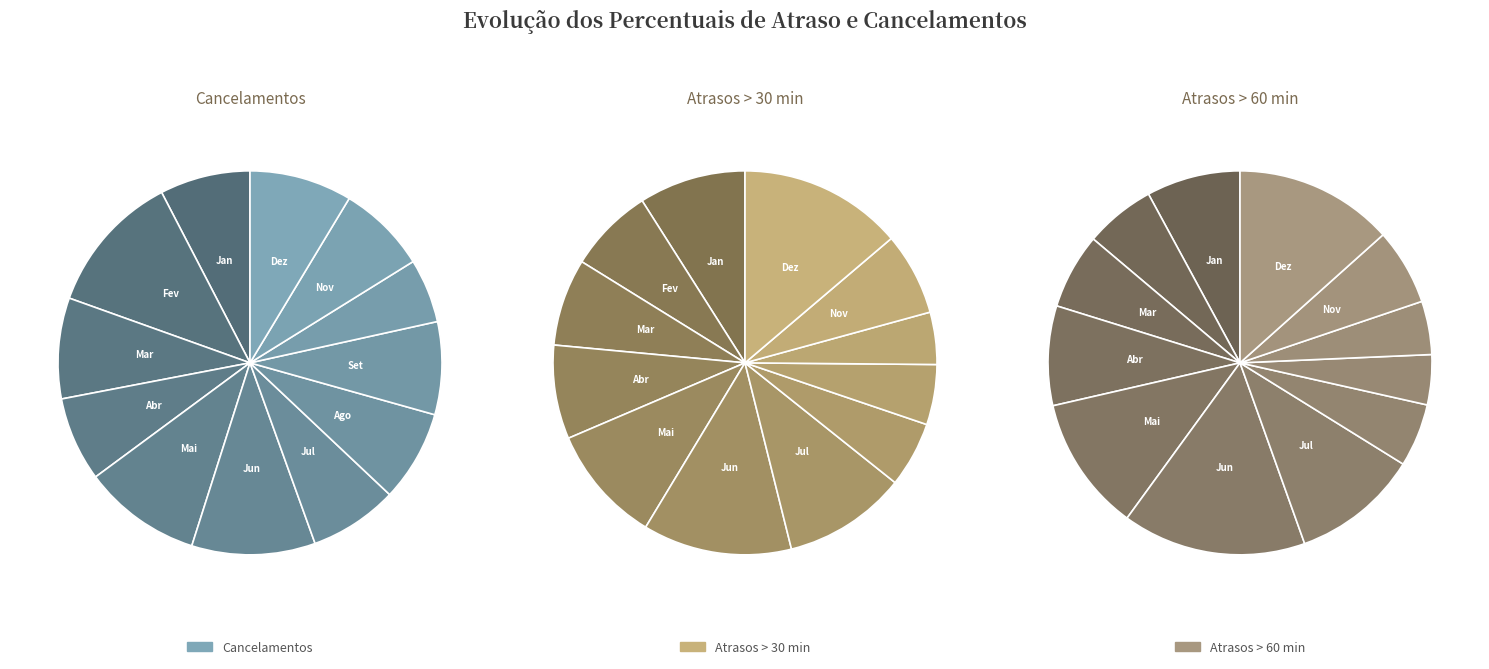

Does Jan represent more than half of the total?

No